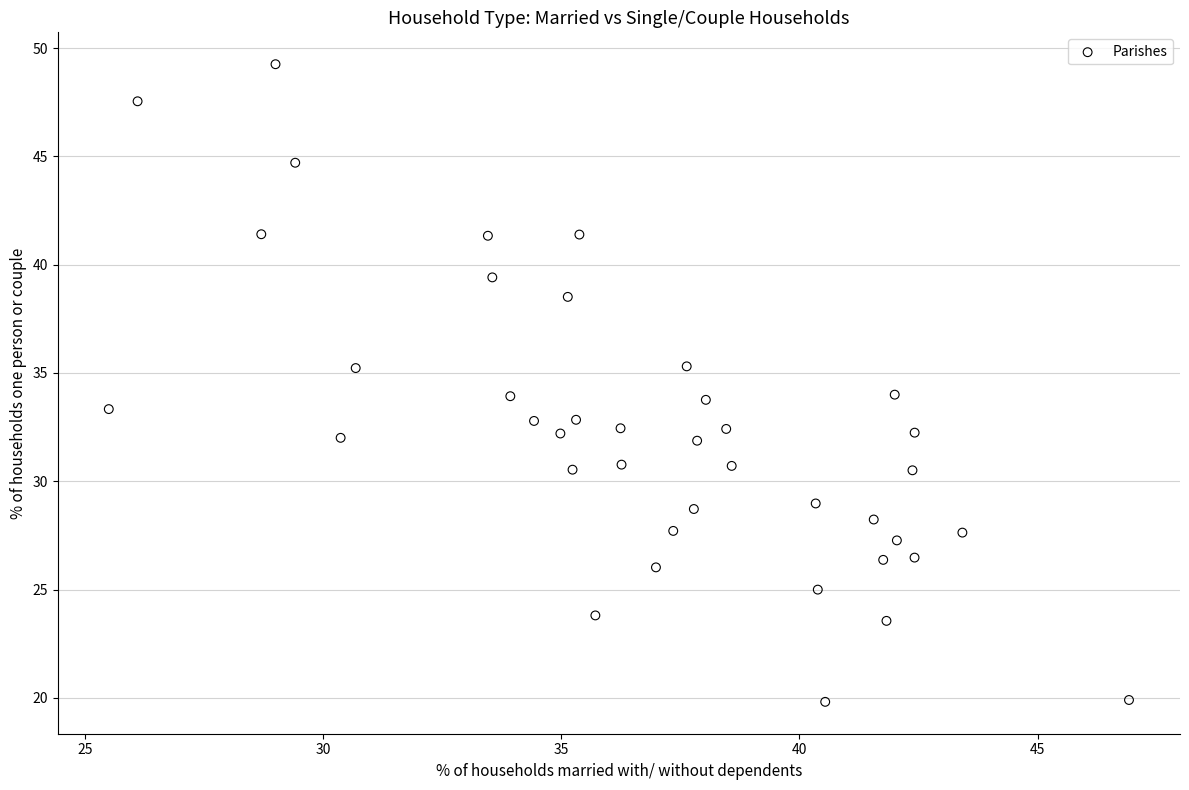

What is the range of Y values (max minus min)?

29.4